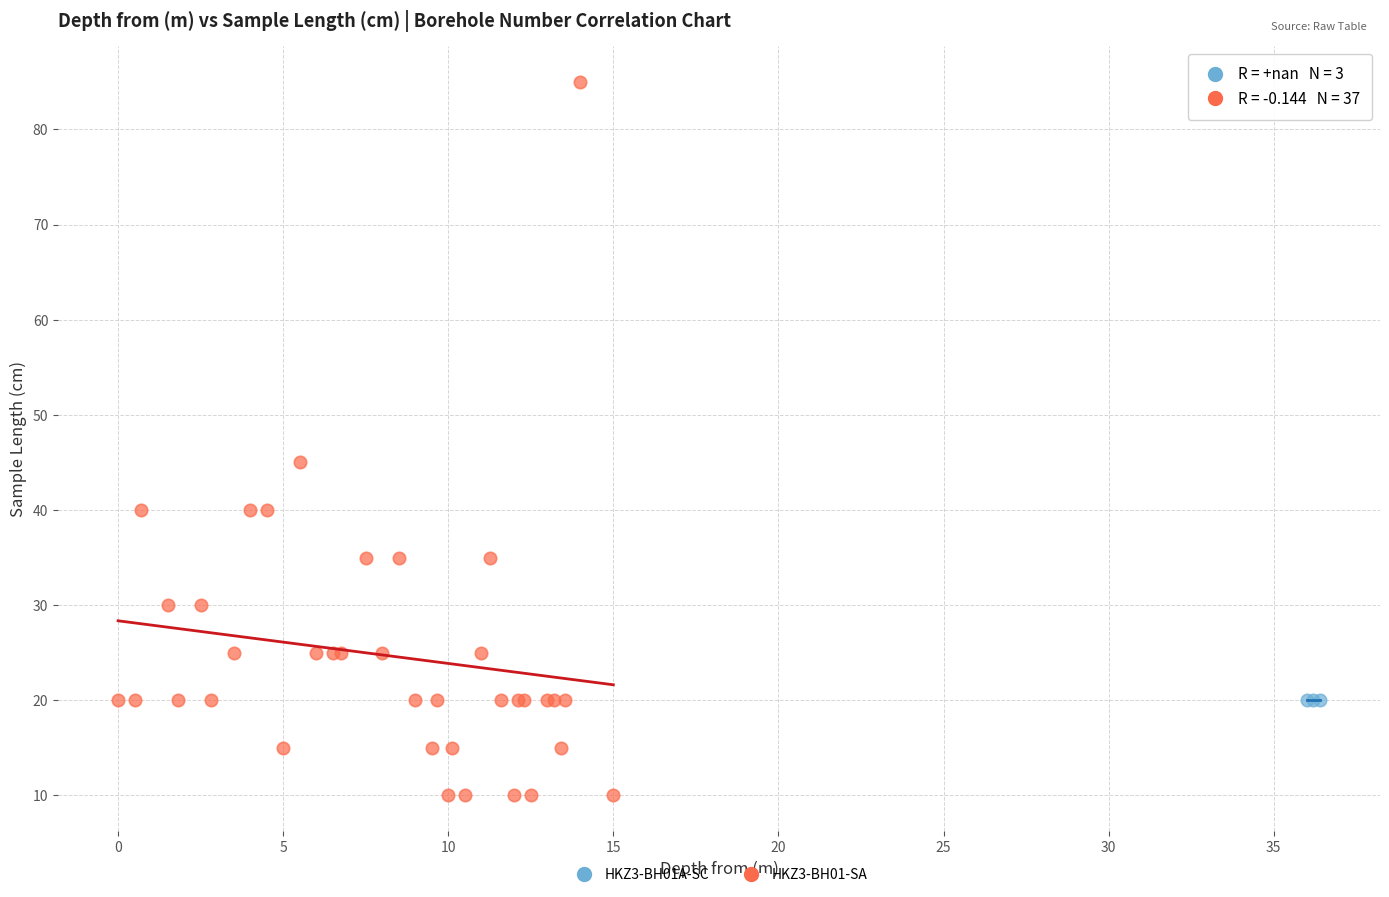

Which series contains the highest Y value?

HKZ3-BH01-SA